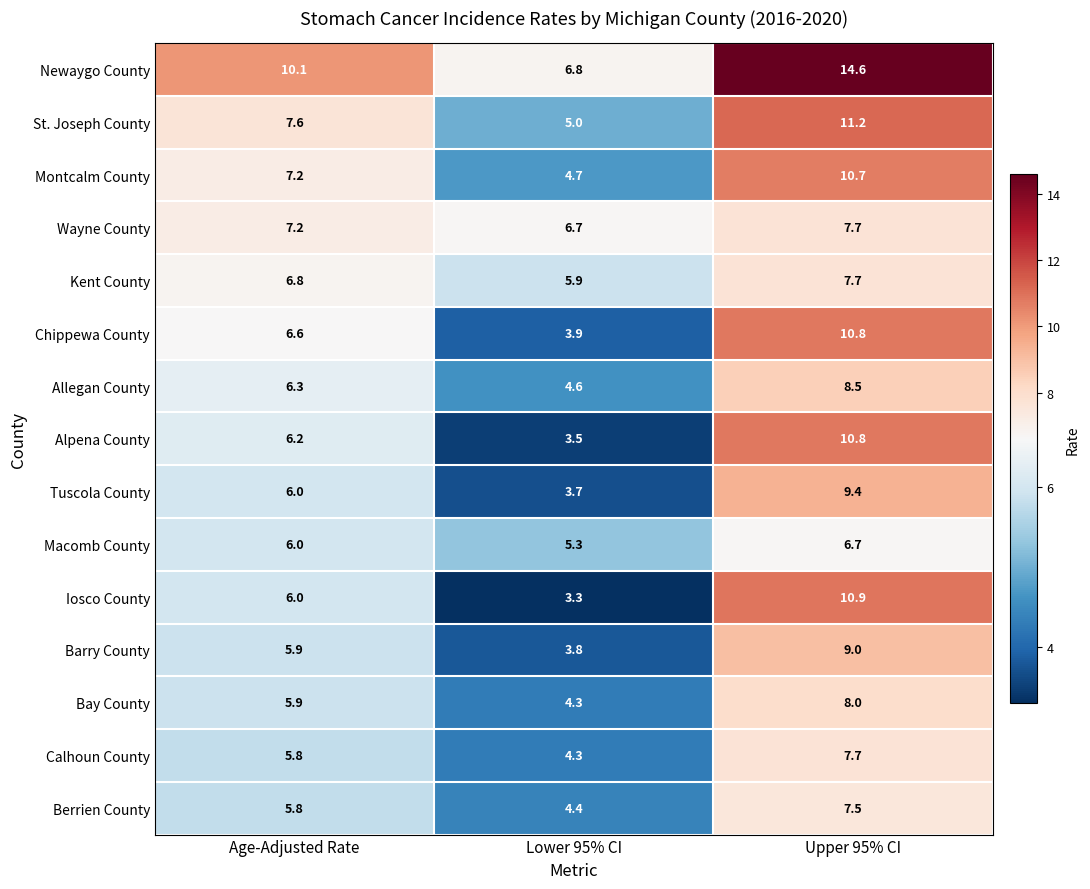

Read the Calhoun County value at Lower 95% CI.

4.3